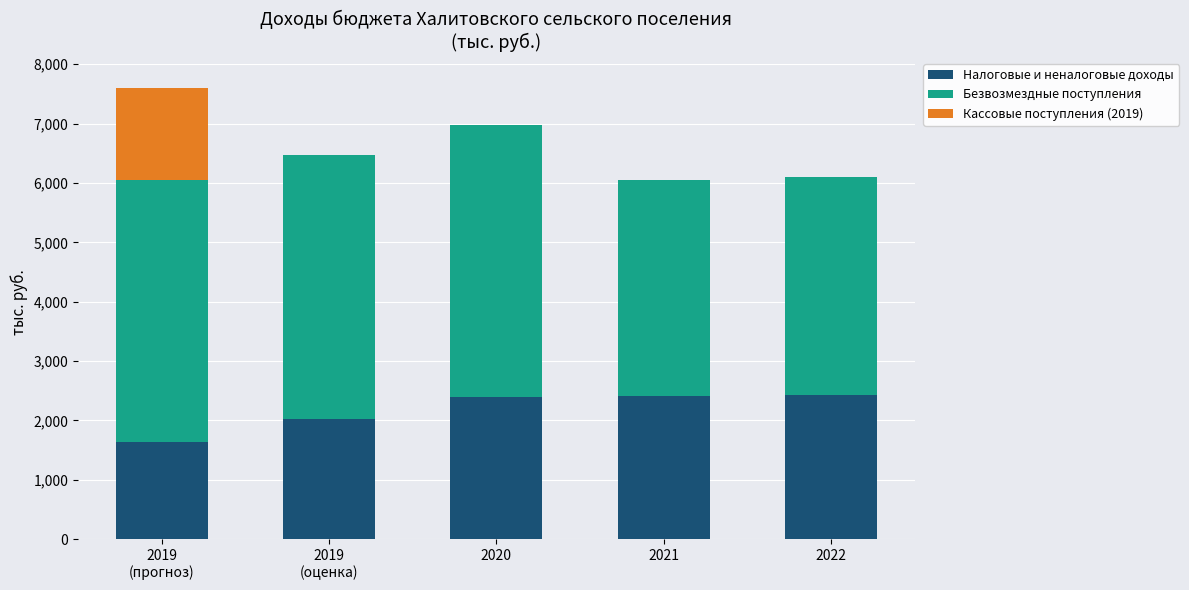

What is the total value across all series at 2020?

6972.2